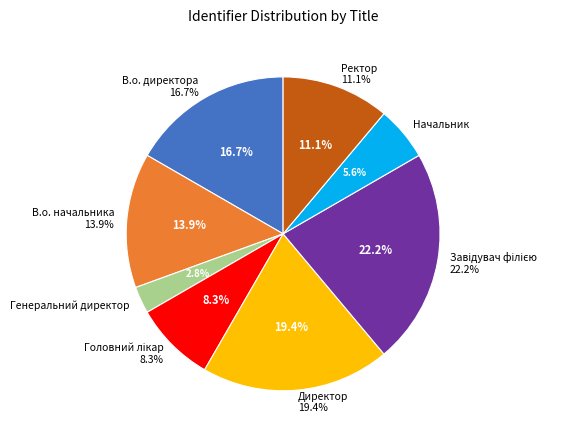

To the nearest percent, what is the difference between the largest and smallest slice percentages?

19%